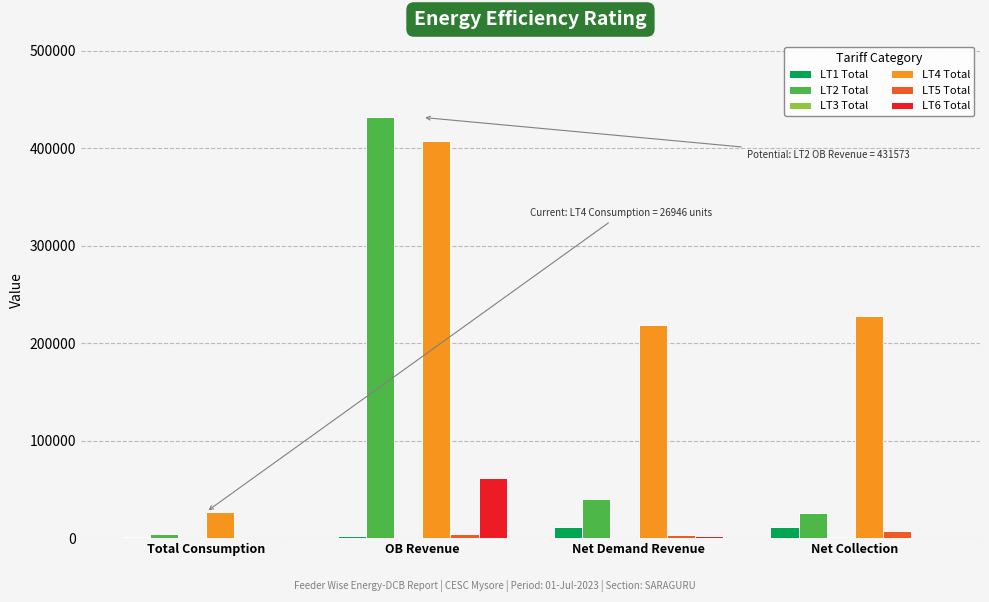

Is the value of LT2 Total at Net Collection greater than the value of LT1 Total at Total Consumption?

Yes